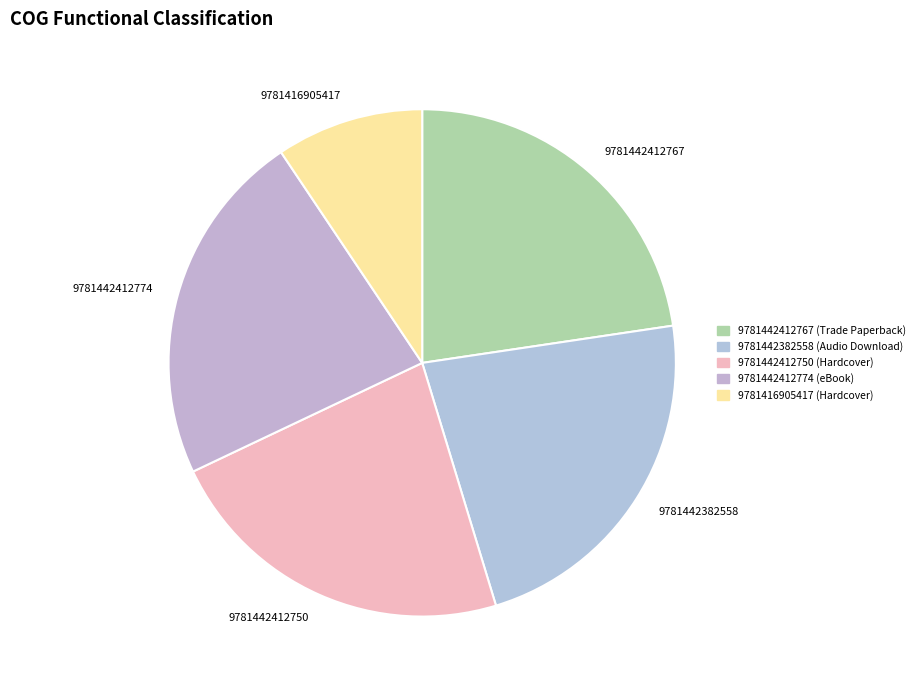

Count the number of slices in the pie.

5